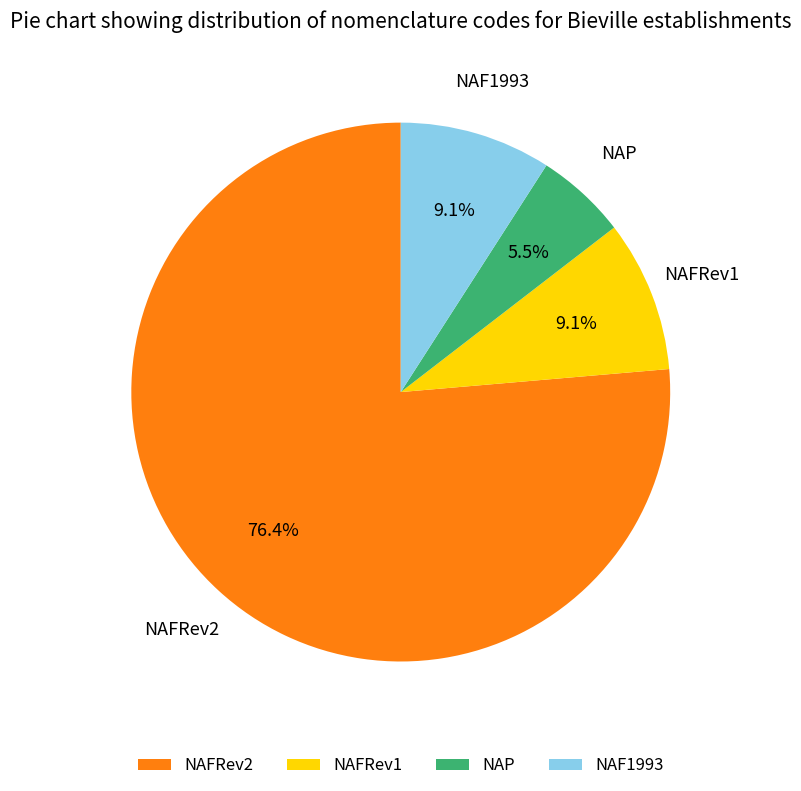

Which slice represents more than half of the pie?

NAFRev2